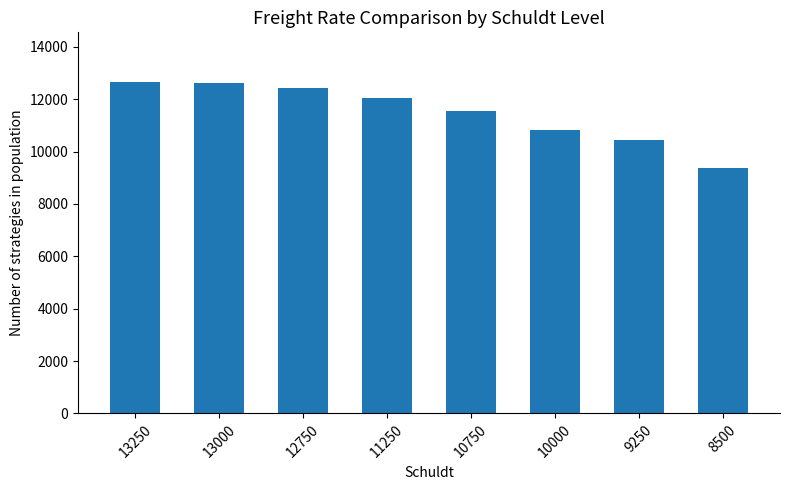

Count the number of data series in this chart.

1